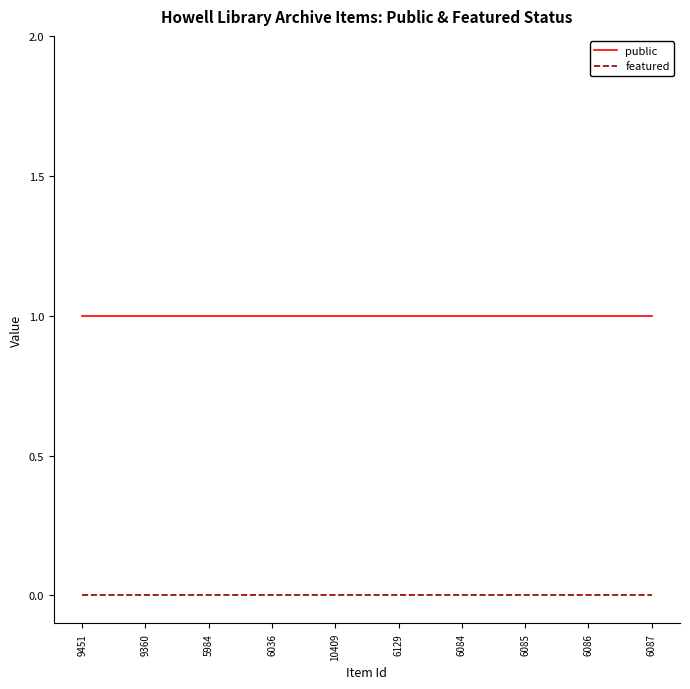

How many lines are shown in the chart?

2